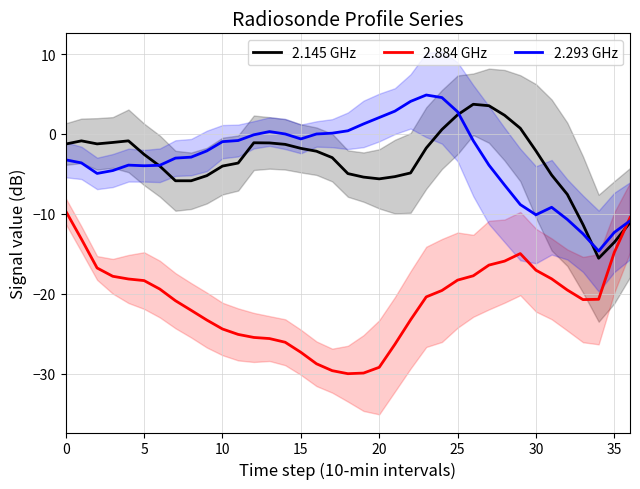

What is the approximate value of 2.293 GHz at 30?

-10.1